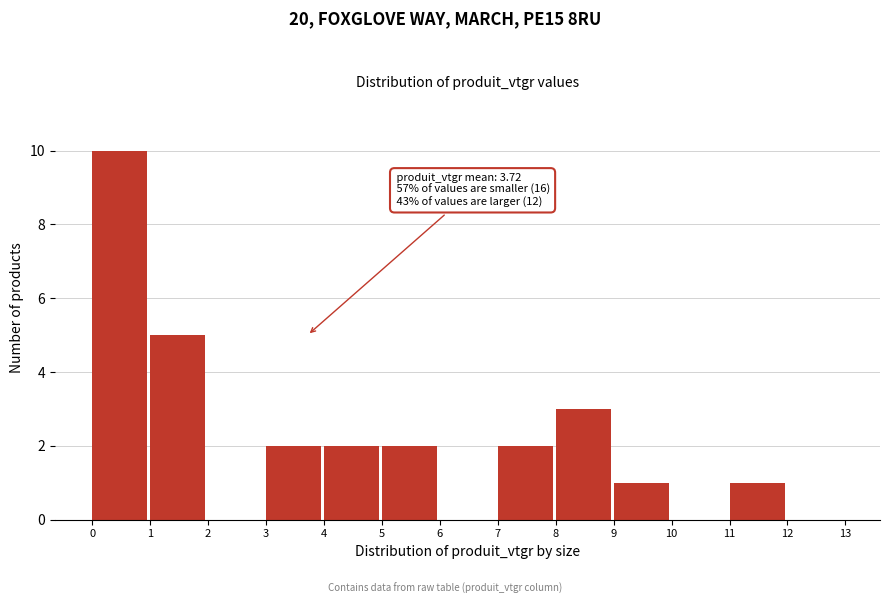

Which range on the x-axis has the tallest bar?

0 to 1